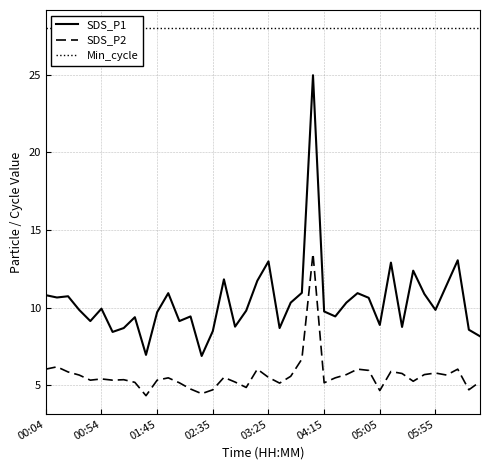

Reading left to right, list all the values displayed in this chart.

SDS_P1: 10.8	10.7	10.7	9.8	9.1	9.9	8.4	8.7	9.4	7.0	9.7	10.9	9.1	9.4	6.9	8.5	11.8	8.8	9.8	11.7	13.0	8.7	10.3	10.9	25.0	9.8	9.4	10.3	10.9	10.6	8.9	12.9	8.8	12.4	10.9	9.8	11.4	13.1	8.6	8.2
SDS_P2: 6.0	6.2	5.8	5.7	5.3	5.4	5.3	5.3	5.2	4.3	5.3	5.5	5.2	4.8	4.5	4.7	5.5	5.2	4.8	6.0	5.5	5.1	5.6	6.7	13.5	5.2	5.5	5.7	6.0	6.0	4.7	5.9	5.8	5.2	5.7	5.8	5.7	6.0	4.7	5.2
Min_cycle: 28.0	28.0	28.0	28.0	28.0	28.0	28.0	28.0	28.0	28.0	28.0	28.0	28.0	28.0	28.0	28.0	28.0	28.0	28.0	28.0	28.0	28.0	28.0	28.0	28.0	28.0	28.0	28.0	28.0	28.0	28.0	28.0	28.0	28.0	28.0	28.0	28.0	28.0	28.0	28.0